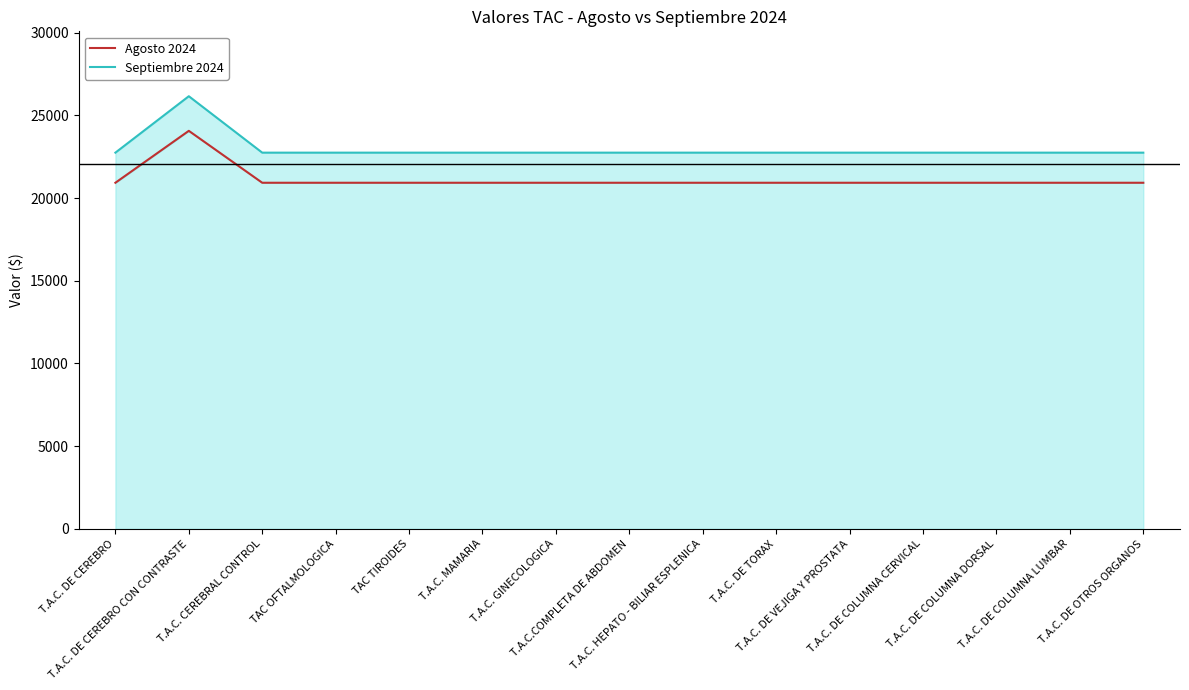

What are all the series names shown in the legend?

Agosto 2024, Septiembre 2024